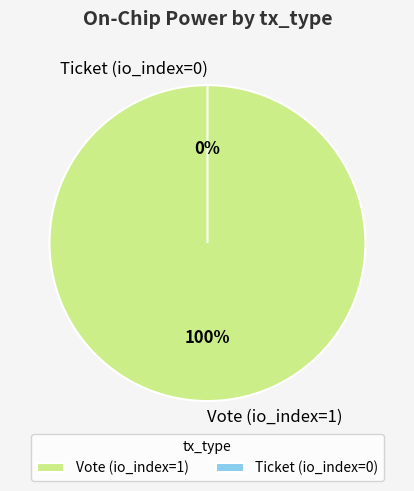

Rank the categories by value from lowest to highest.

Ticket (io_index=0), Vote (io_index=1)